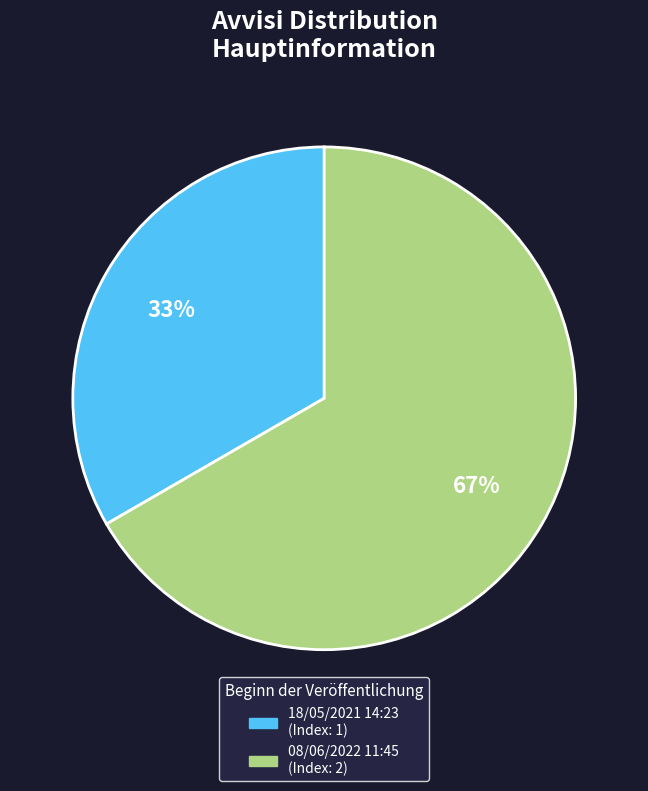

Is there any slice that represents more than half of the pie?

Yes